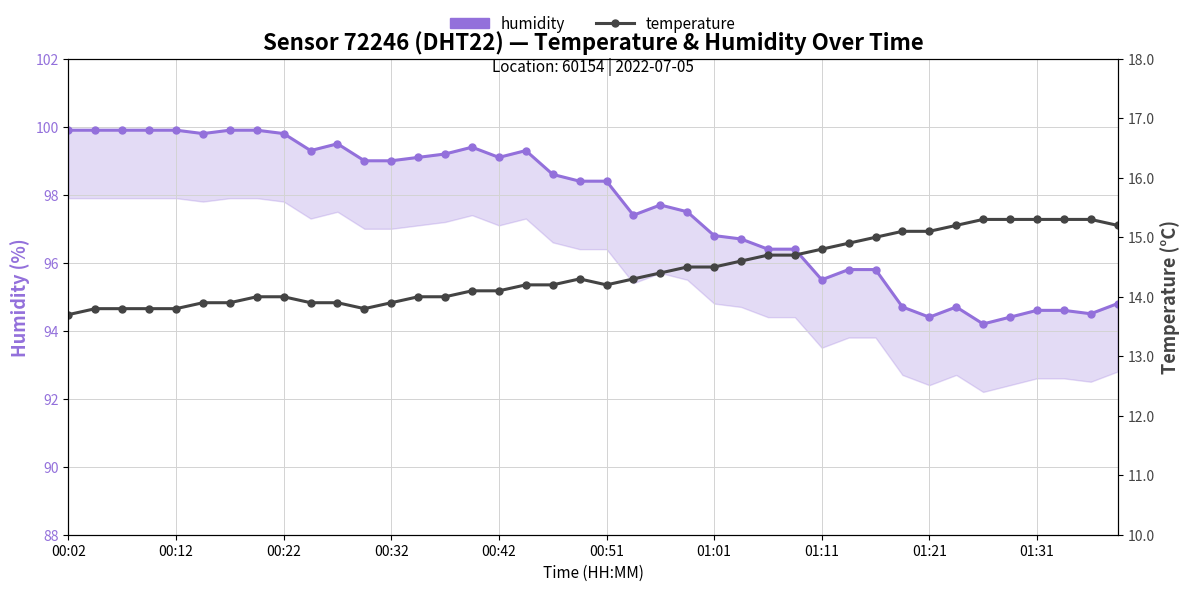

The humidity series shows 135.3 at 38. True or false?

False